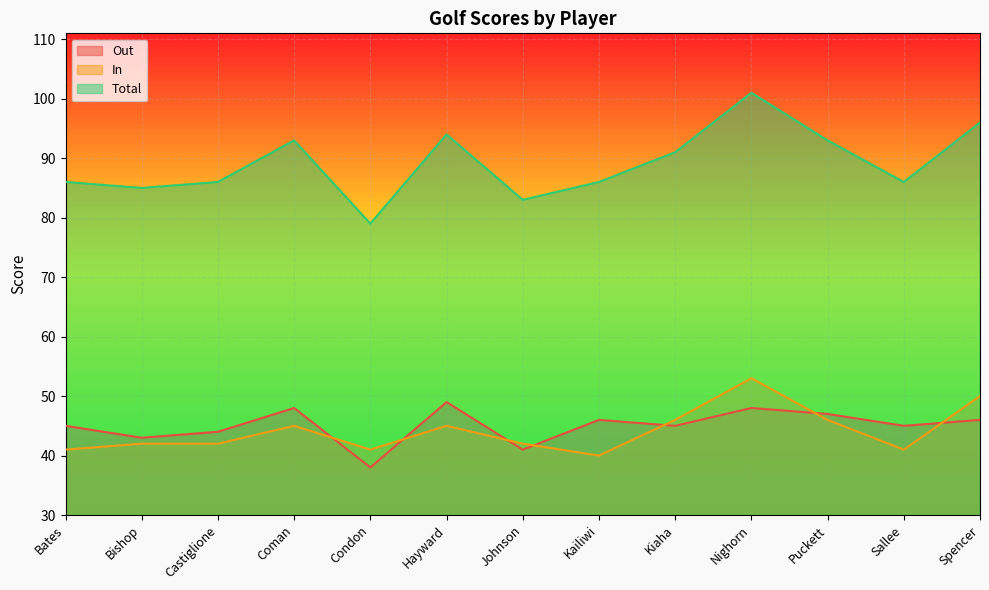

At which label is Out closest to 43?

Bishop